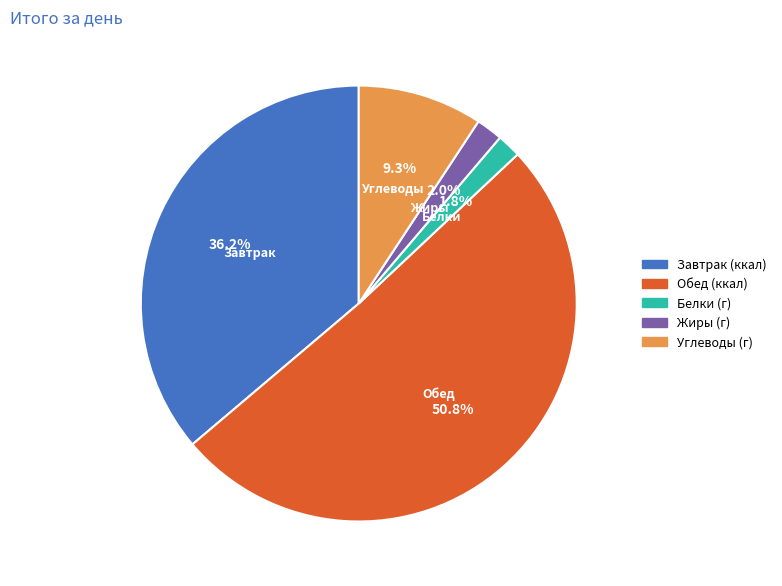

How many slices are in this pie chart?

5